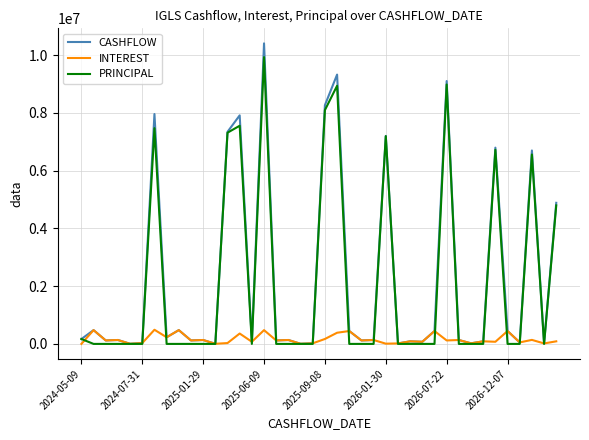

What is the maximum value for CASHFLOW?

10411871.4